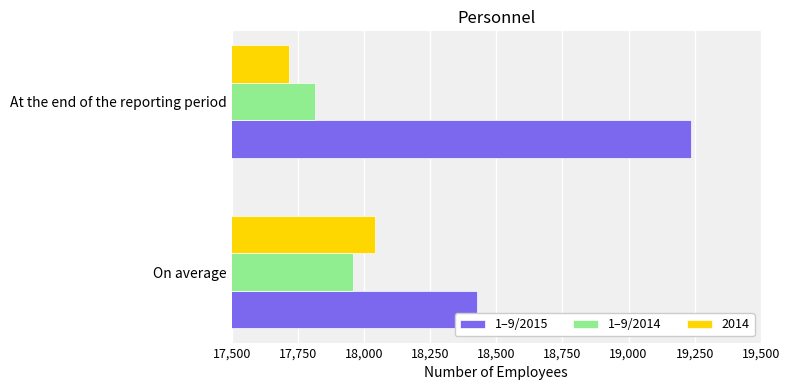

Is it true that 1–9/2014 equals 23260 at At the end of the reporting period?

False